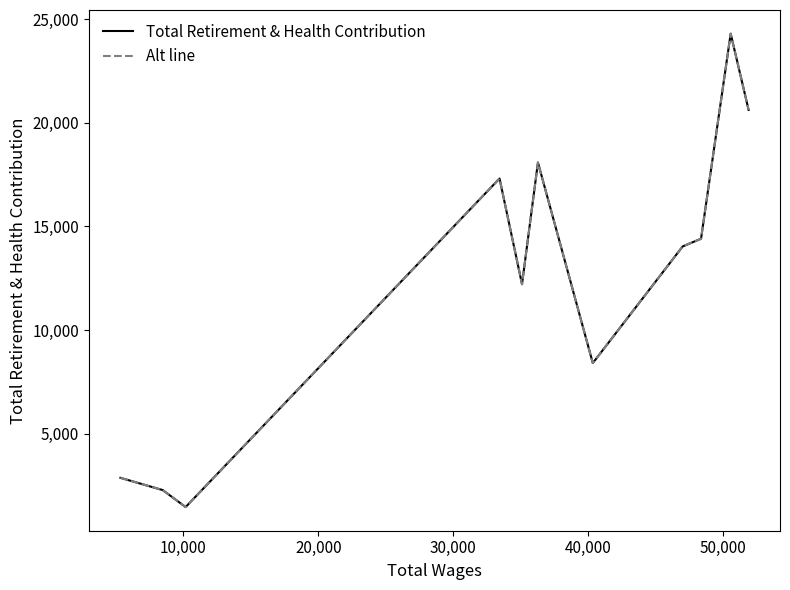

What is the maximum value shown in the chart?

24310